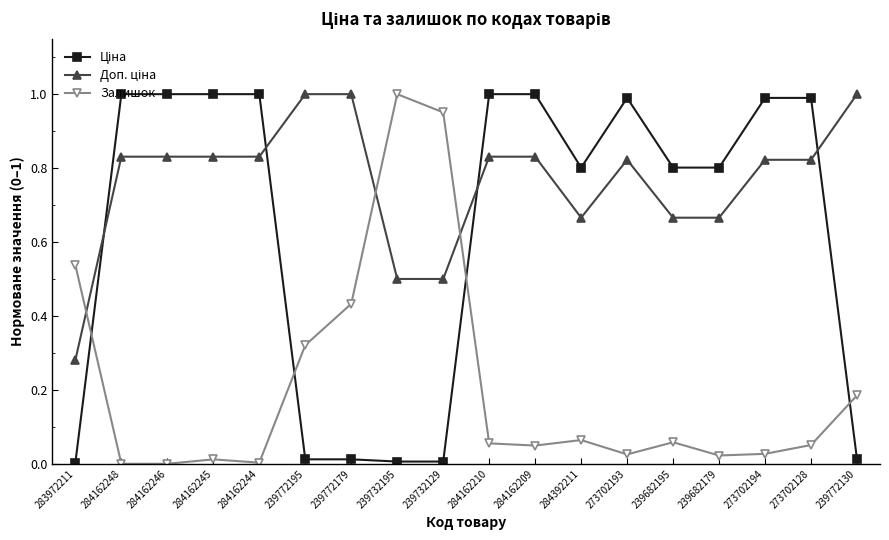

What is the total value across all series at 273702128?

1.9